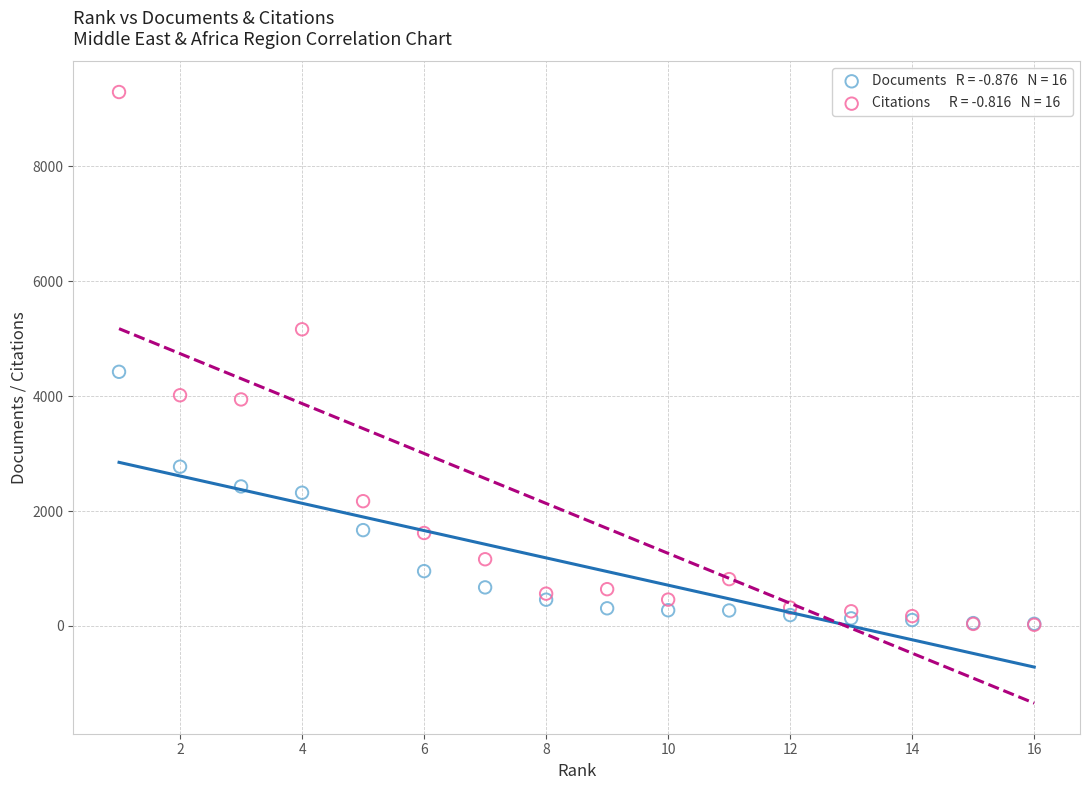

Across all series, what Y value is closest to 4657?

4424